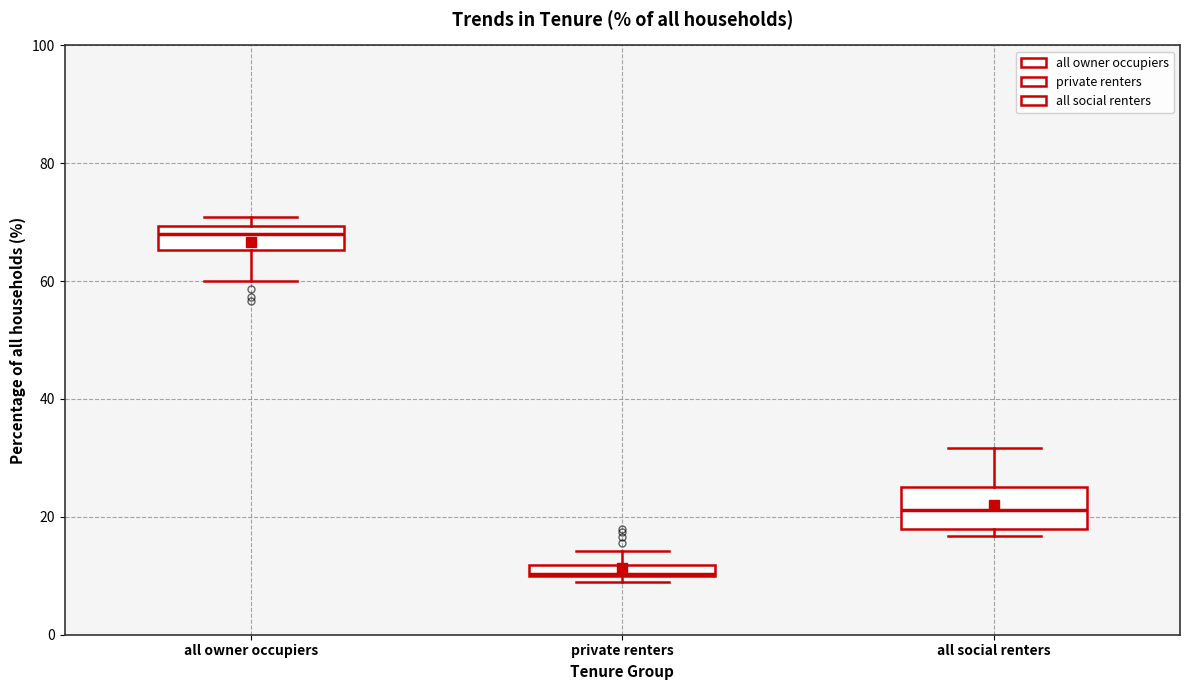

Which box is the tallest, from its lower edge to its upper edge?

all social renters